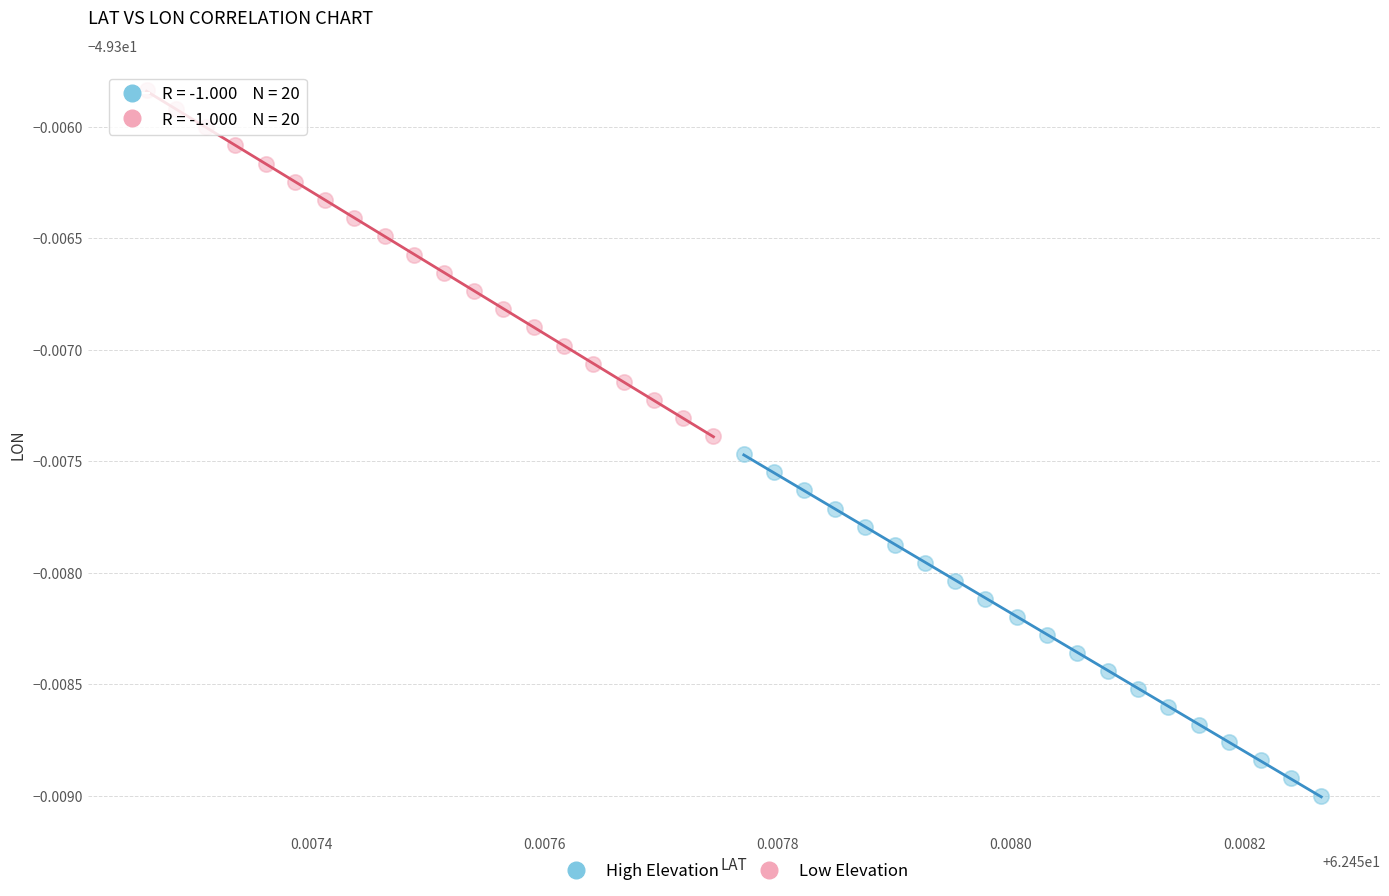

Which series contains the lowest Y value?

High Elevation